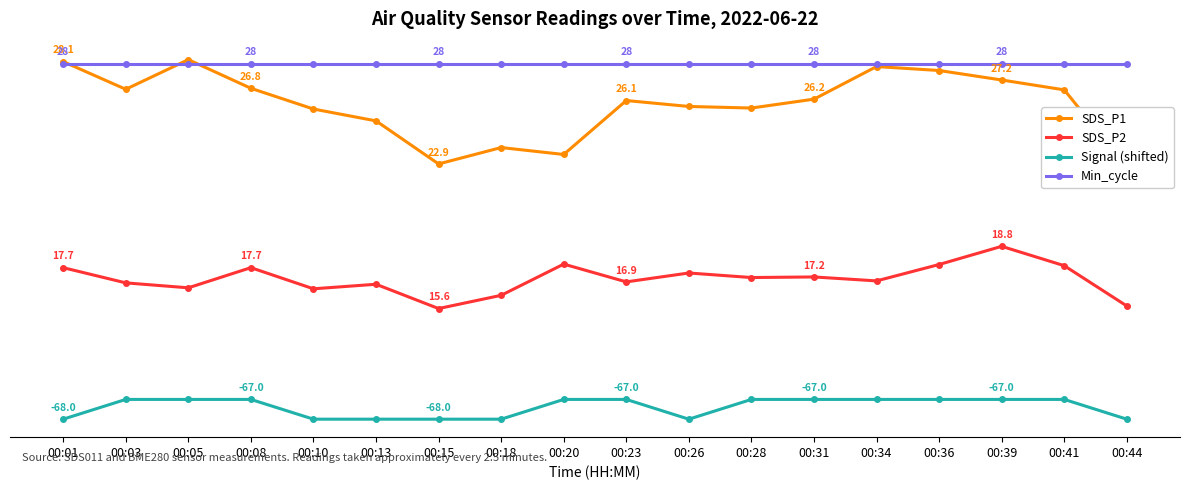

What is the sum of all SDS_P2 values?

307.8